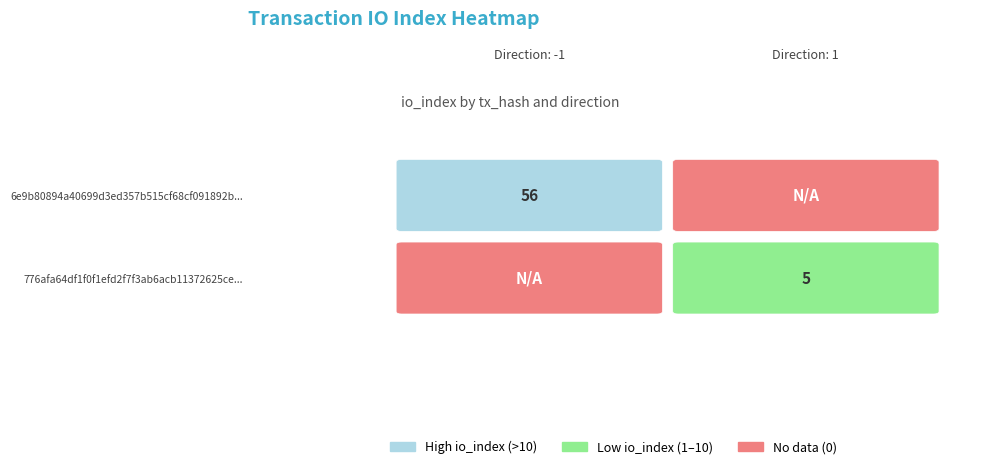

Reading left to right, extract all data points from this chart.

6e9b80894a40699d3ed357b515cf68cf091892b: -1	56
776afa64df1f0f1efd2f7f3ab6acb11372625ce: 1	5